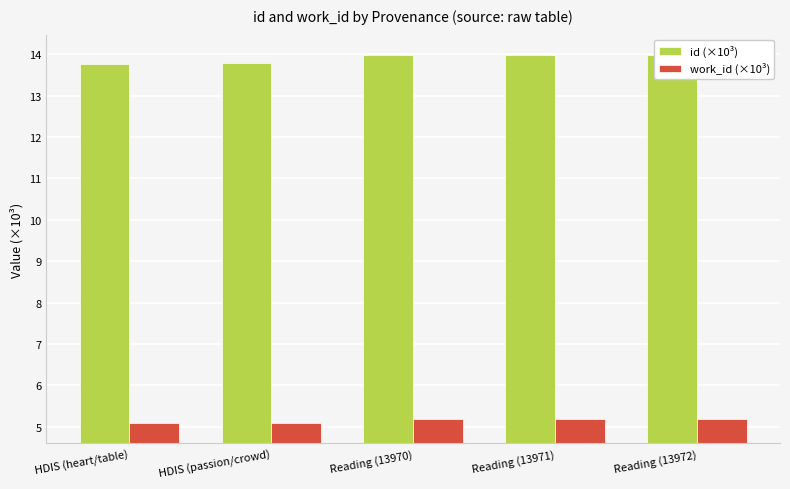

At which category does the chart reach its peak across all series?

Reading (13972)